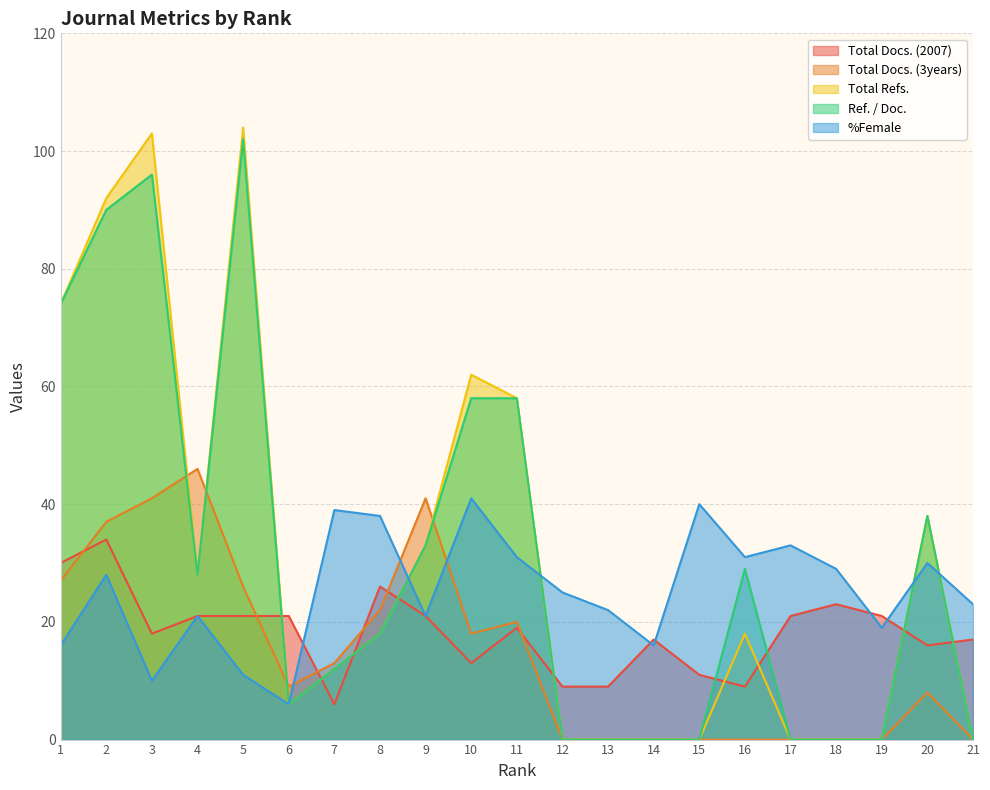

True or false: %Female has a value of 62 at 7.

False